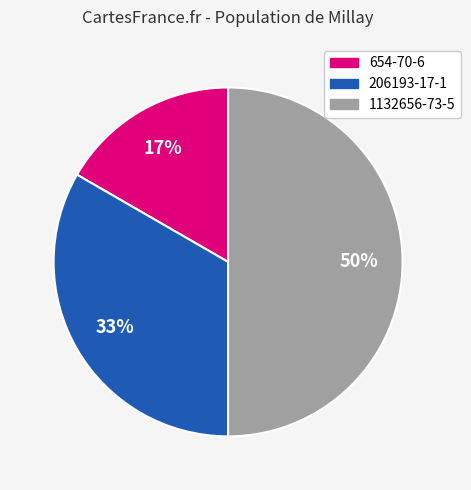

To the nearest percent, what portion does 654-70-6 represent?

17%